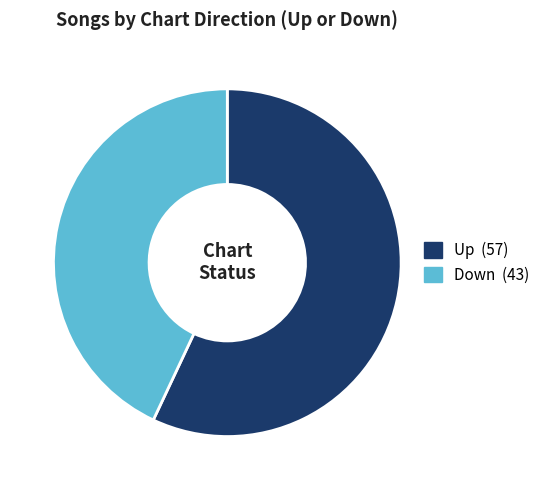

Is there a majority slice in this chart?

Yes